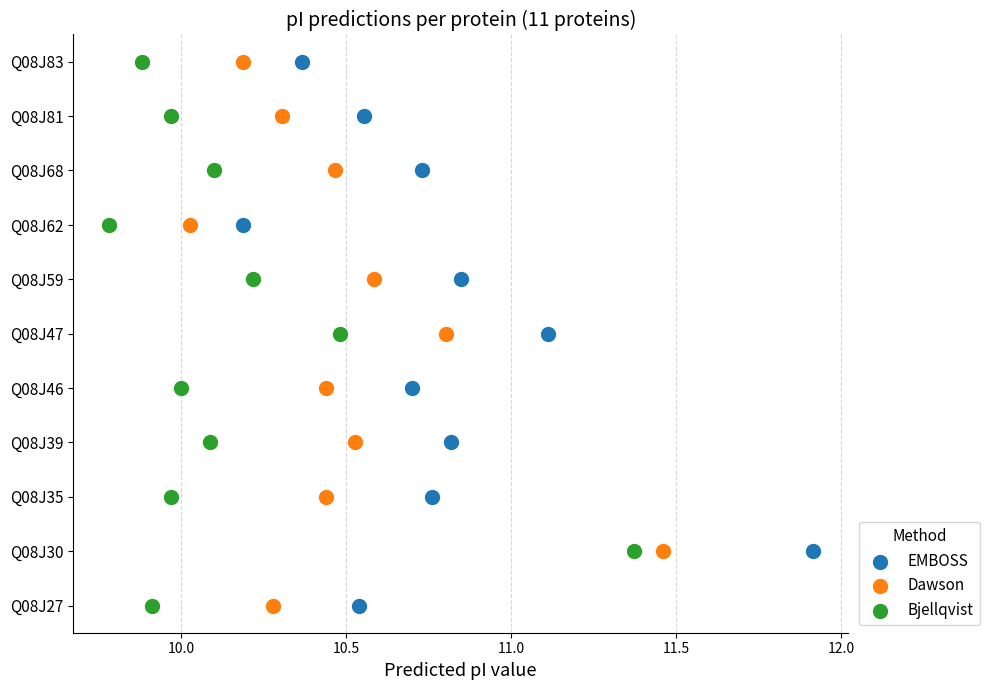

What are all the series names shown in the legend?

EMBOSS, Dawson, Bjellqvist